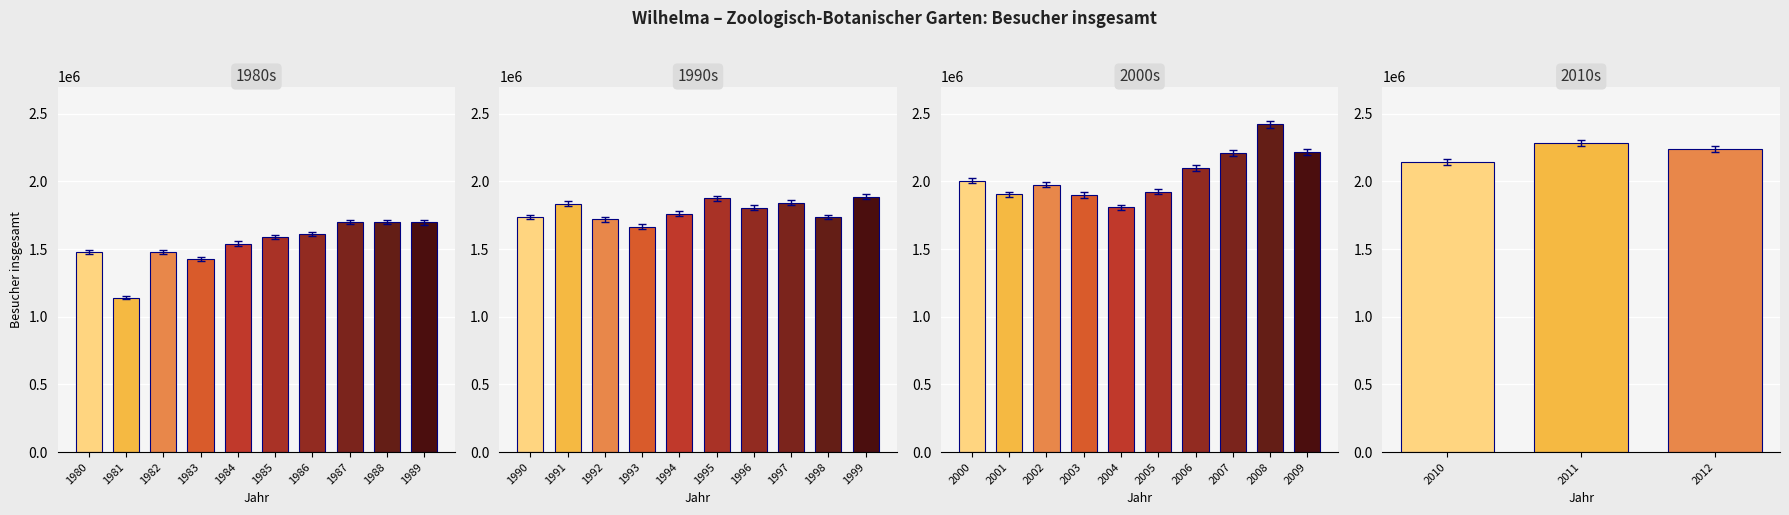

What is the value of the 1980s bar at the 2nd from the left?

1140153